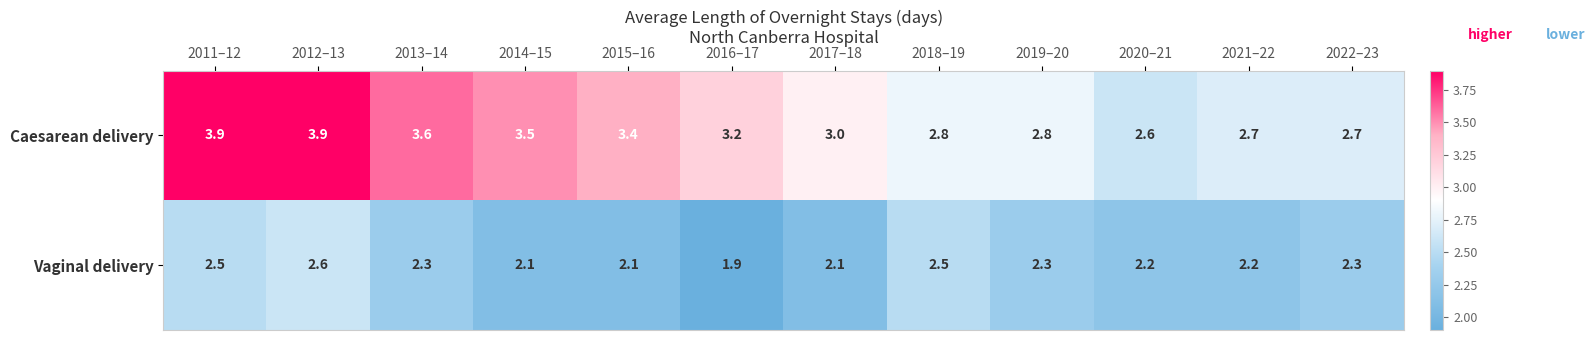

Where is Caesarean delivery nearest to the value 3?

2017–18